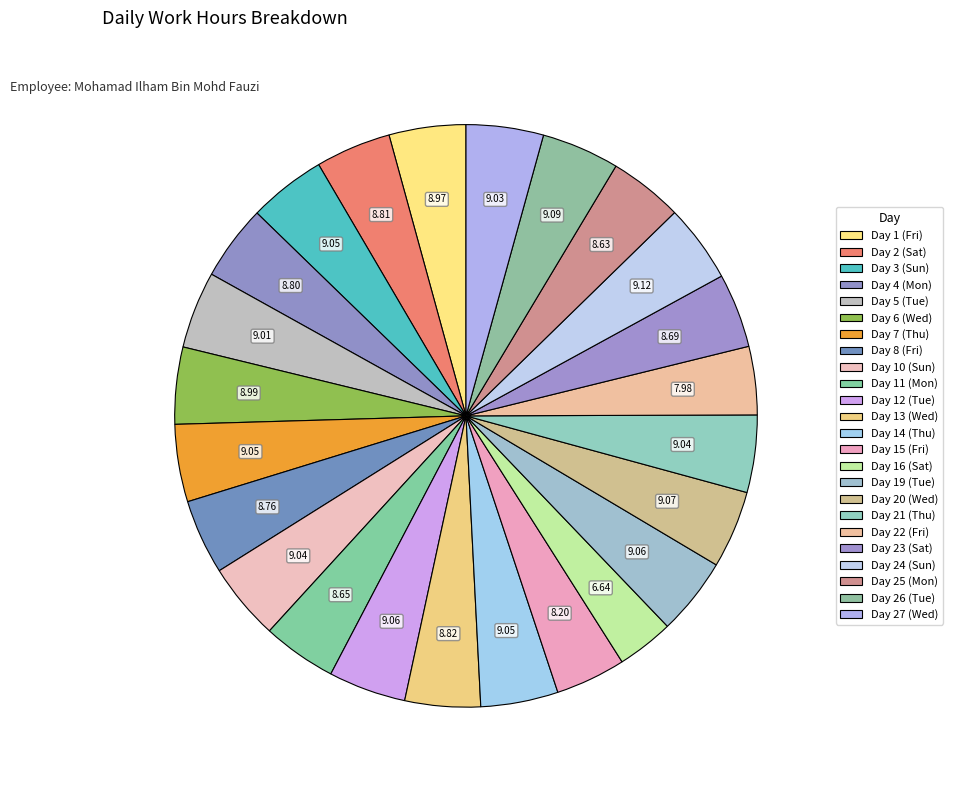

To the nearest percent, what percentage of the pie is Day 19 (Tue)?

4%